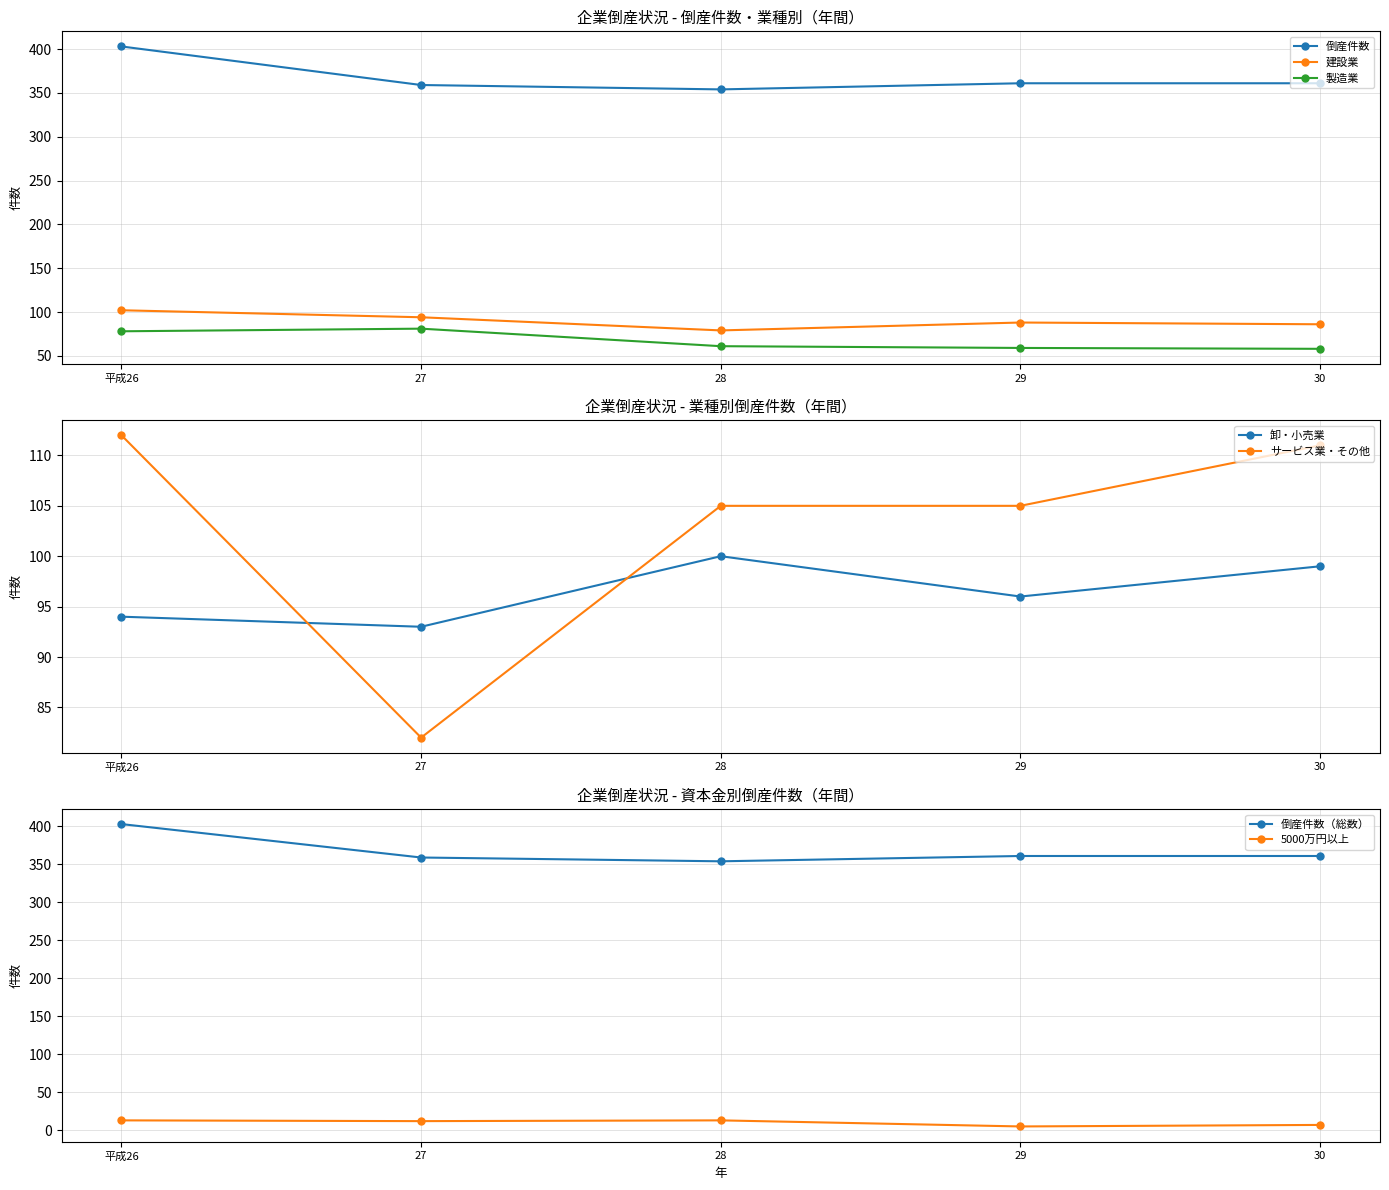

Reading left to right, extract all data points from this chart.

倒産件数: 403	359	354	361	361
建設業: 102	94	79	88	86
製造業: 78	81	61	59	58
卸・小売業: 94	93	100	96	99
サービス業・その他: 112	82	105	105	111
5000万円以上: 13	12	13	5	7